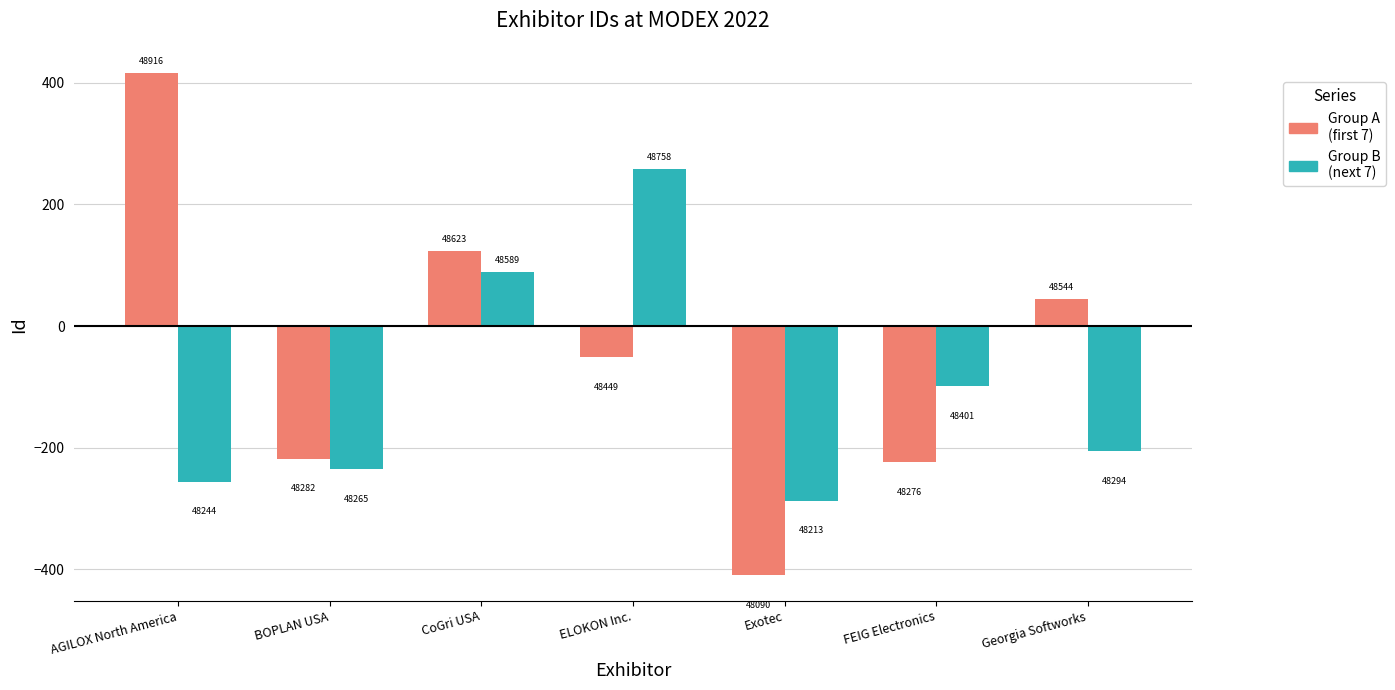

Are the bars horizontal?

No